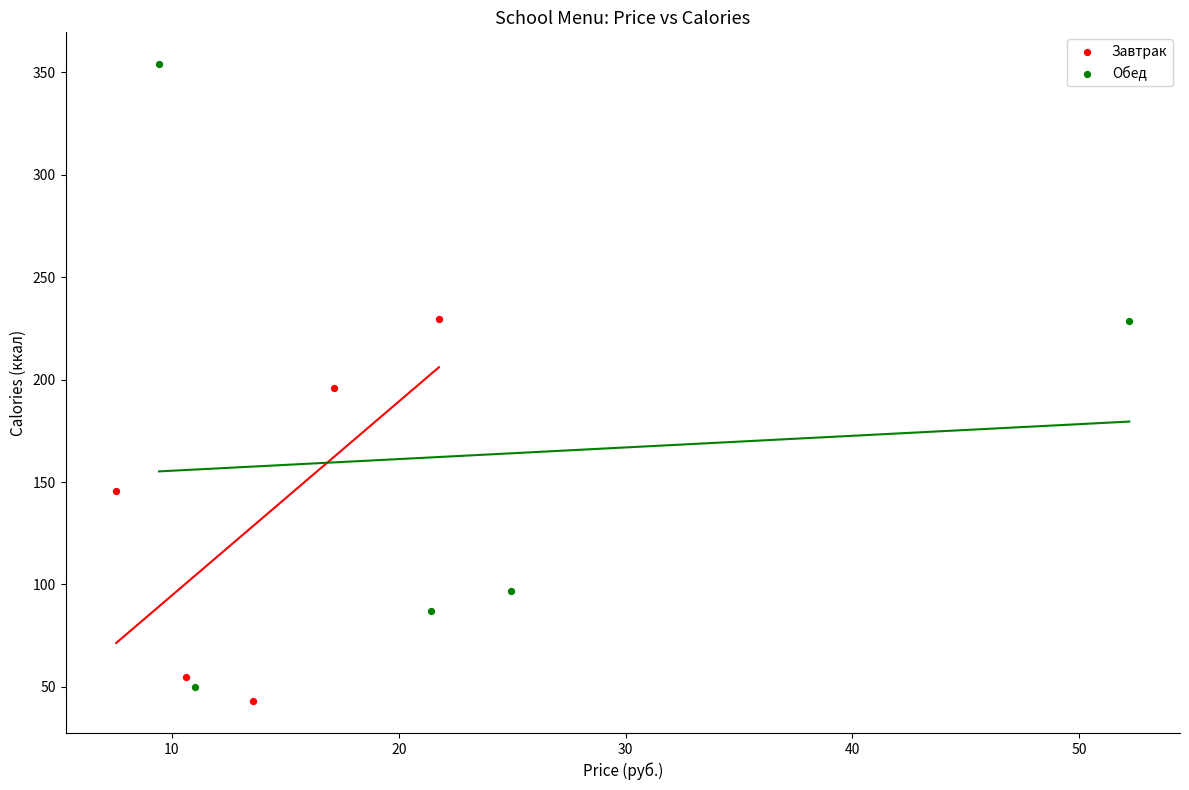

Which series has the largest Y range (max minus min)?

Обед